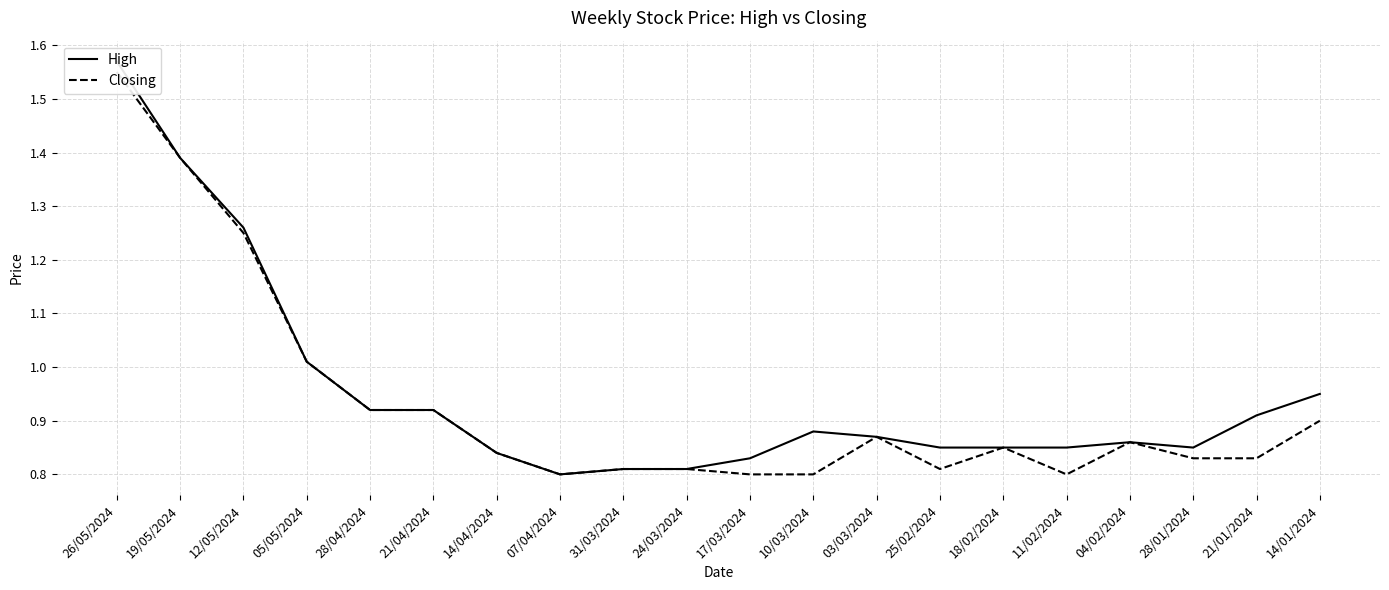

In High, how many points are higher than both neighbors (excluding endpoints)?

2